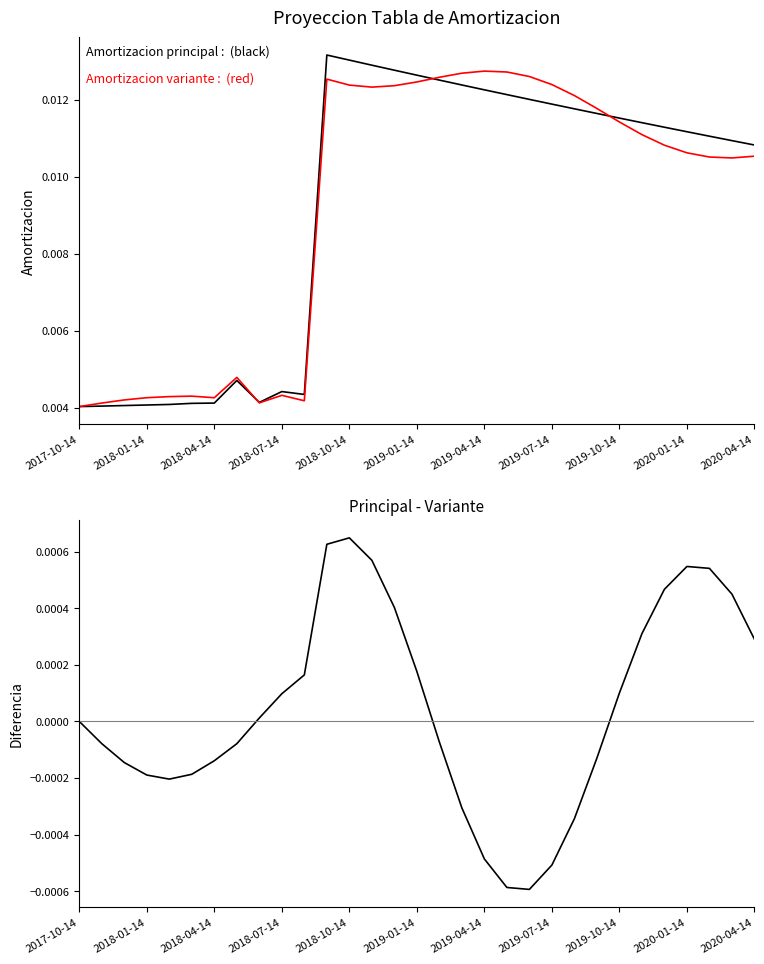

True or false: Amortizacion variante and Diferencia cross at least once.

False